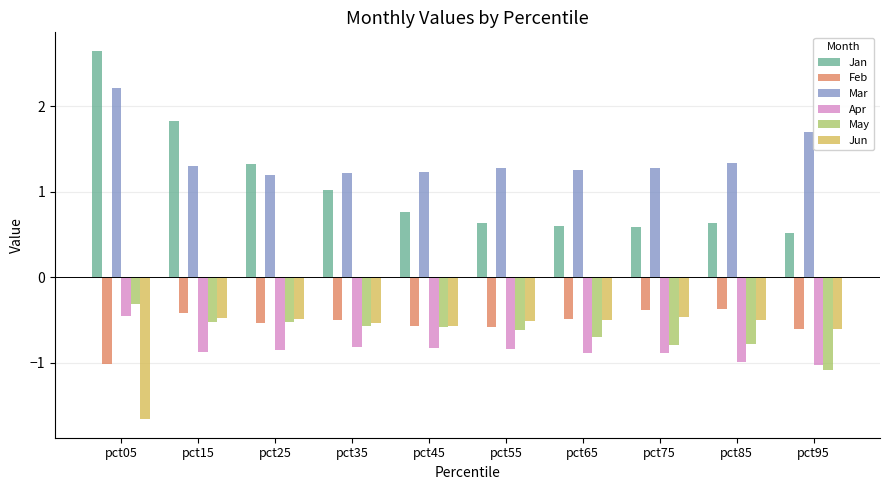

How many bars are there in total?

60